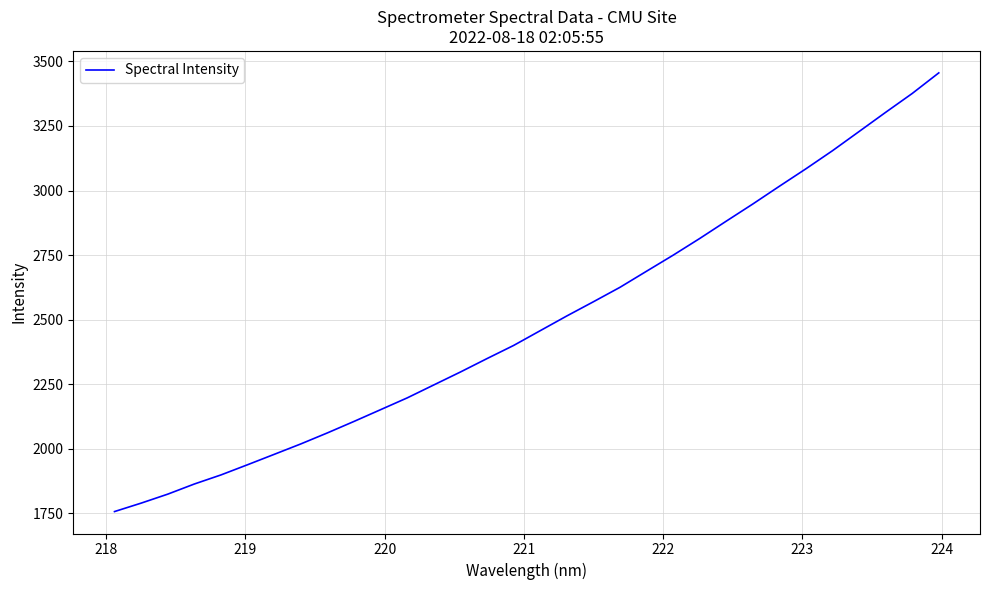

What is the difference between the maximum and minimum values?

1698.2